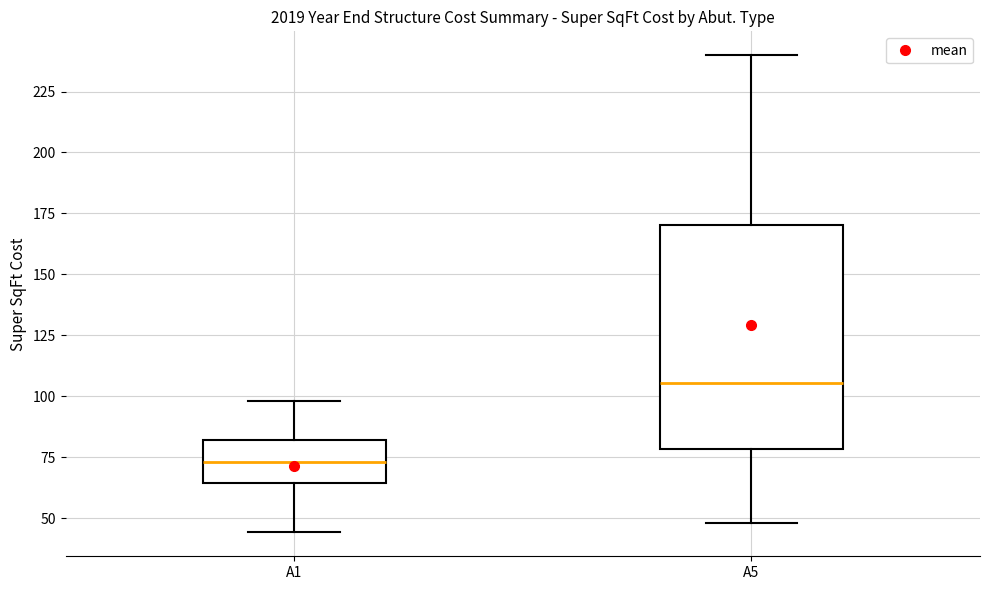

Reading left to right, read every box against the y-axis: the position of its median line, the range the box covers, and the ends of its whiskers. The values are not printed on the chart, so give them approximately, as read against the axis.

A1: median 75, box 65 to 80, whiskers 45 to 100
A5: median 105, box 80 to 170, whiskers 50 to 240